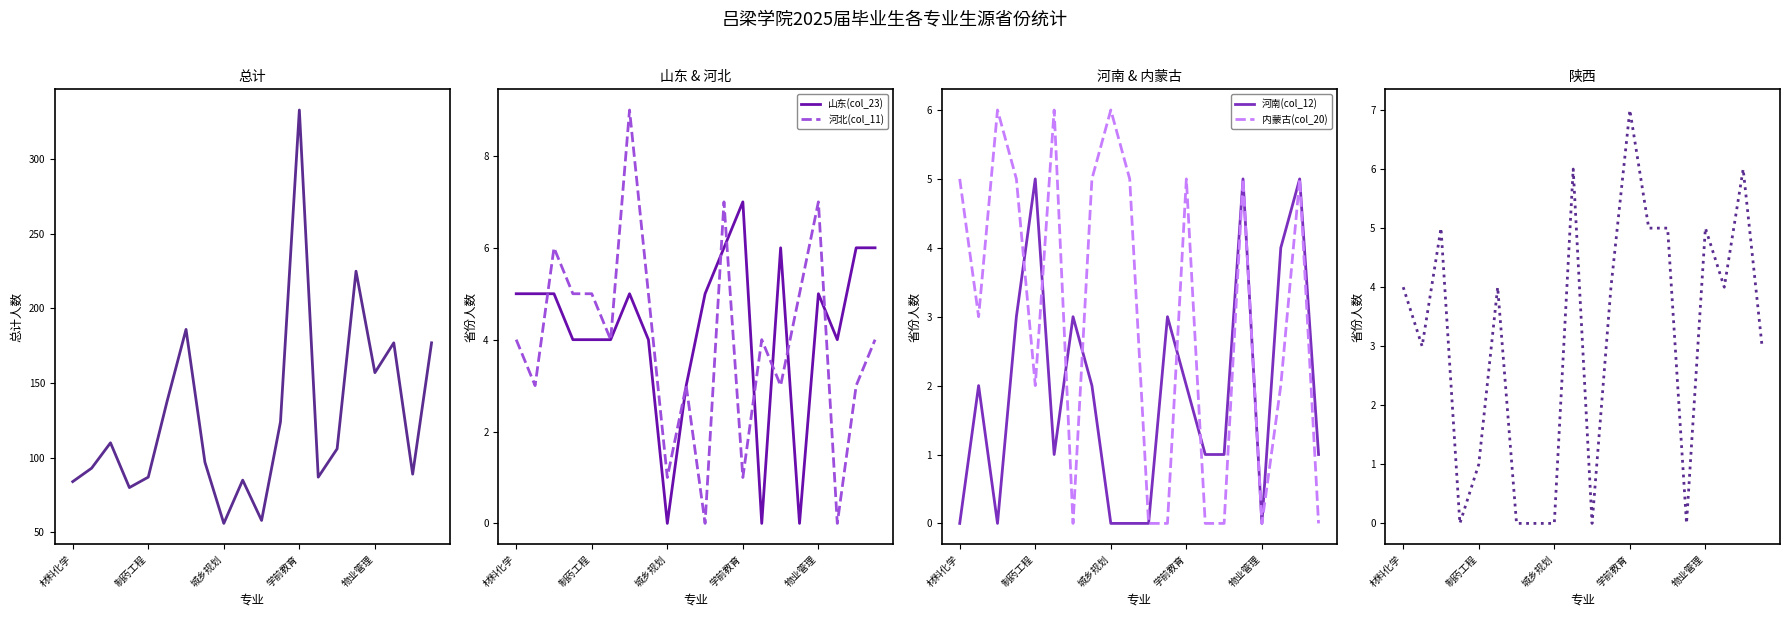

Reading left to right, what are all the values shown in this chart?

总计: 84	93	110	80	87	138	186	97	56	85	58	124	333	87	106	225	157	177	89	177
山东(col_23): 5	5	5	4	4	4	5	4	0	3	5	6	7	0	6	0	5	4	6	6
河北(col_11): 4	3	6	5	5	4	9	5	1	3	0	7	1	4	3	5	7	0	3	4
河南(col_12): 0	2	0	3	5	1	3	2	0	0	0	3	2	1	1	5	0	4	5	1
内蒙古(col_20): 5	3	6	5	2	6	0	5	6	5	0	0	5	0	0	5	0	2	5	0
陕西(col_24): 4	3	5	0	1	4	0	0	0	6	0	4	7	5	5	0	5	4	6	3